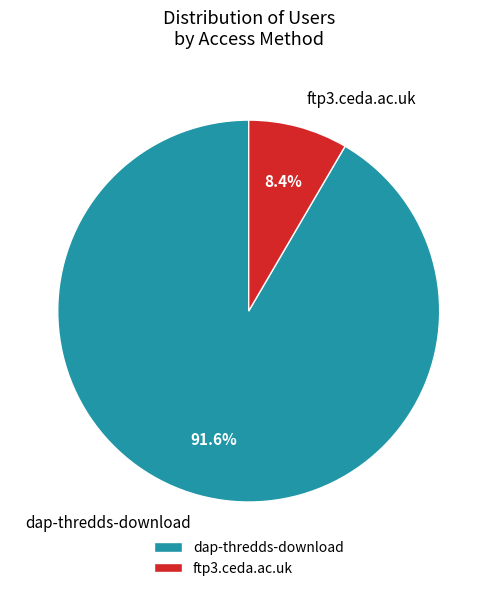

How many segments does this pie chart have?

2